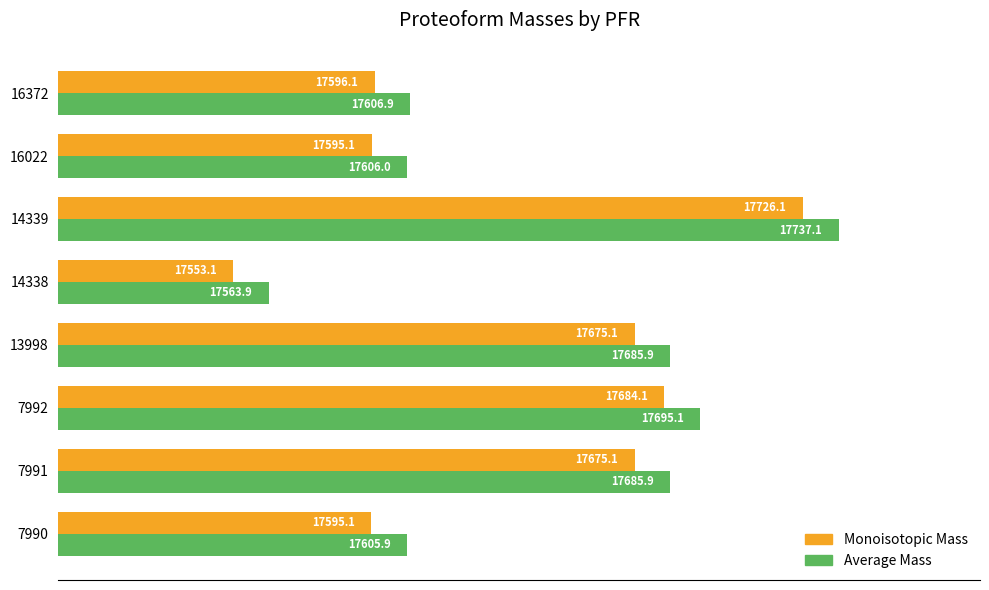

The value of Monoisotopic Mass at 16372 is 6877.6. True or false?

False